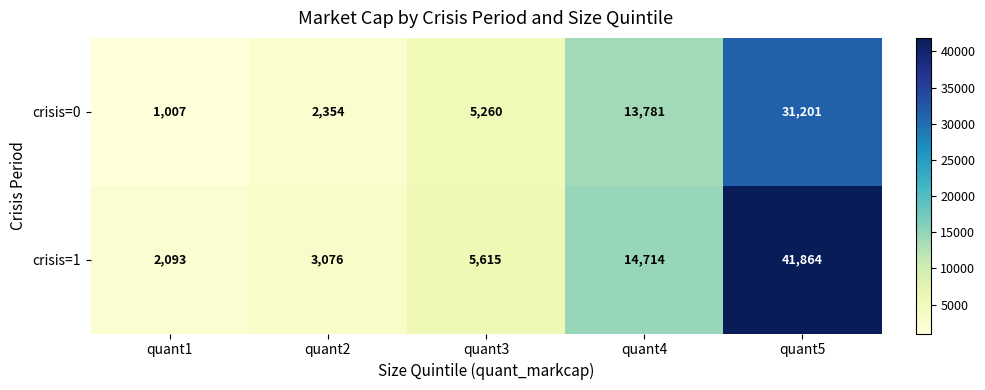

What is the minimum value shown in the chart?

1007